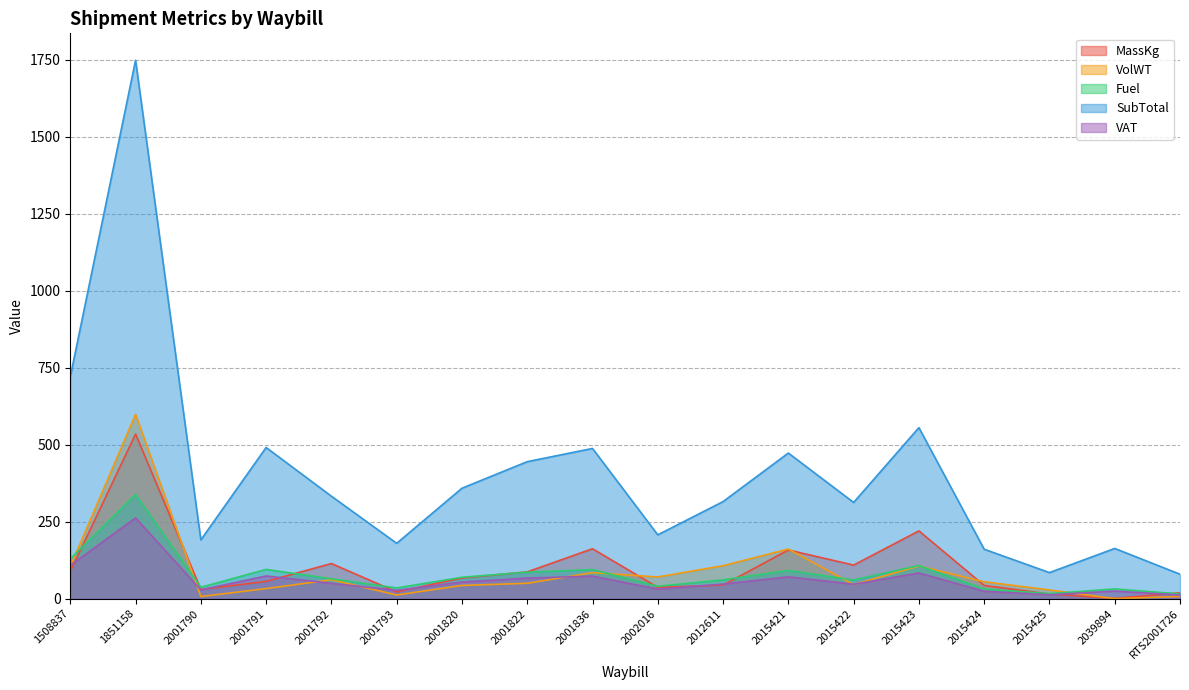

Which series has the largest range (max minus min)?

SubTotal